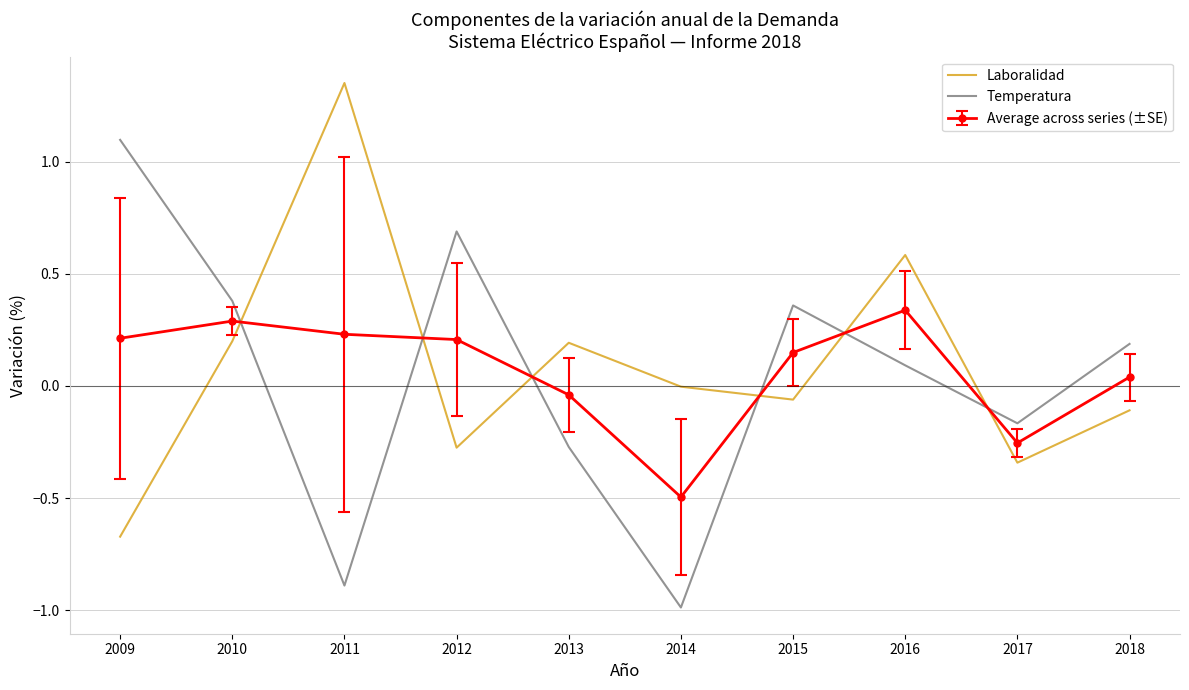

How many values in the Temperatura series are below 0?

4